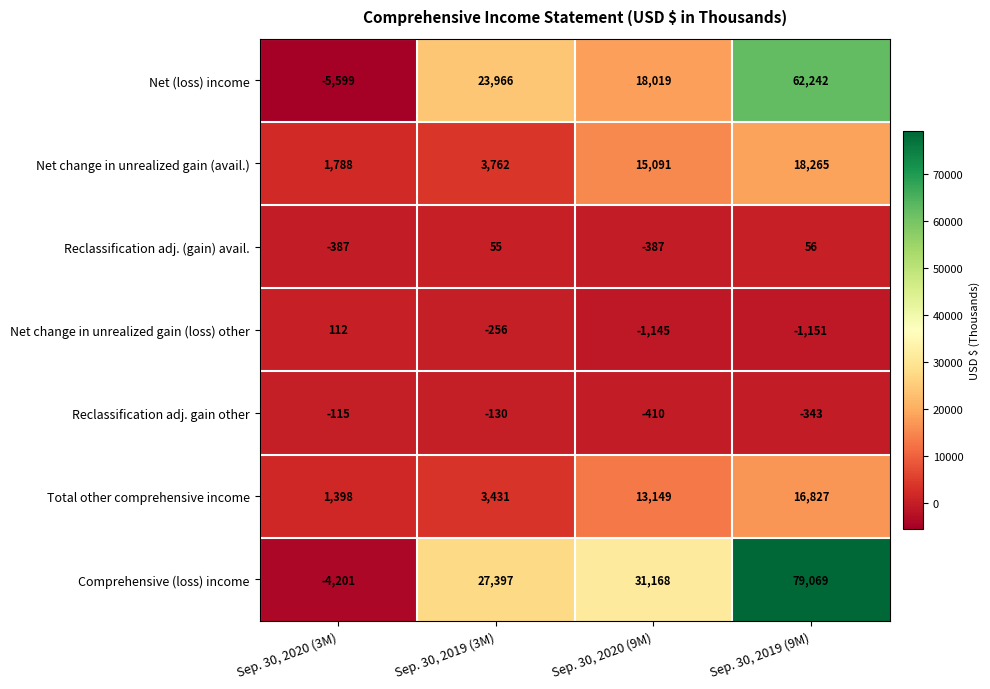

What is the difference between the highest and lowest values at Sep. 30, 2020 (9M)?

32313